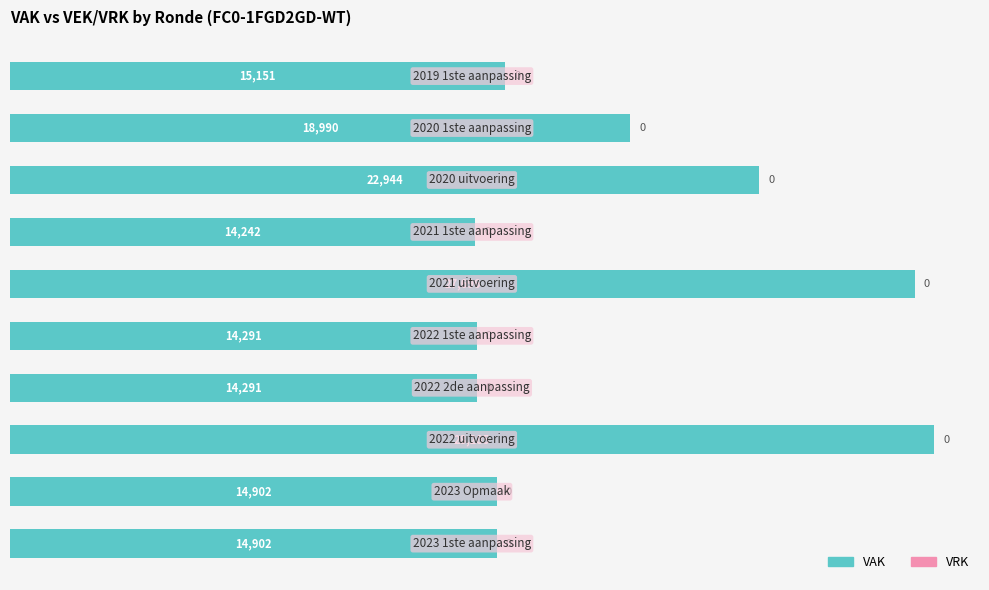

Does the chart contain any negative values?

No